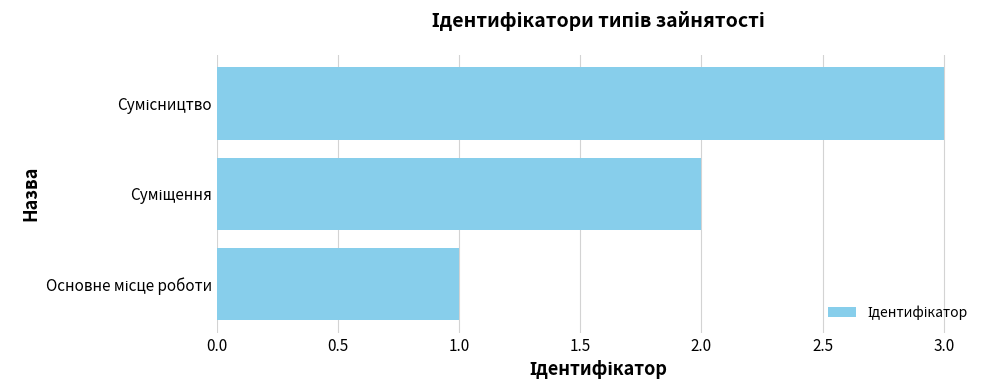

What is the sum of all values?

6